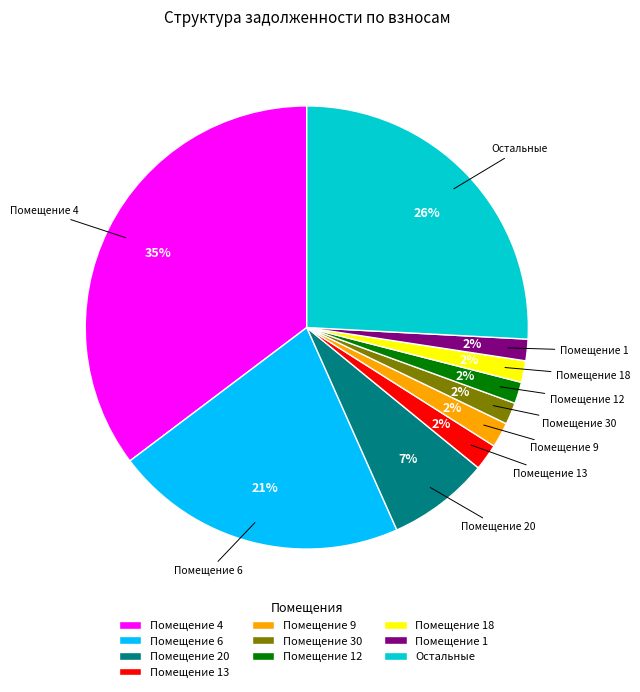

Is Помещение 6 the majority of the pie?

No